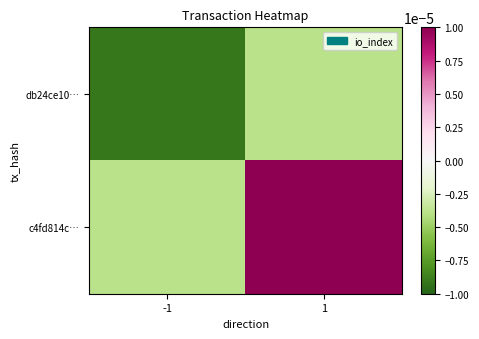

How many distinct data groups are displayed?

2